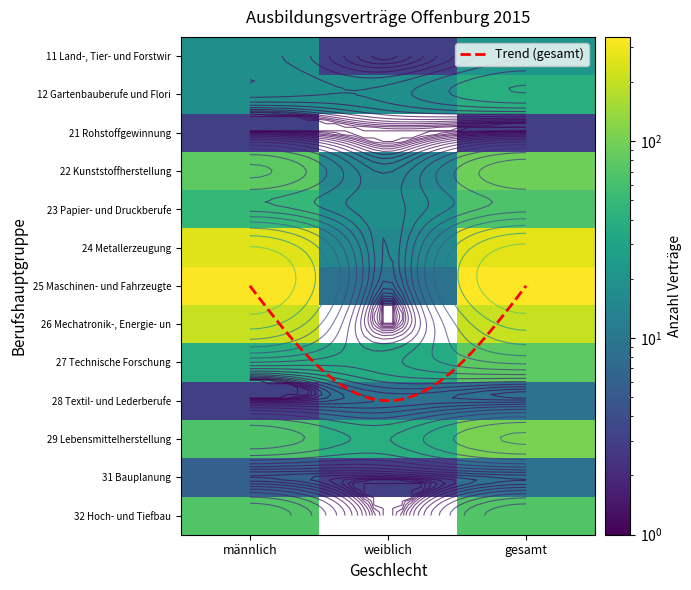

What is the difference between the maximum and minimum values in the 22 Kunststoffherstellung series?

78